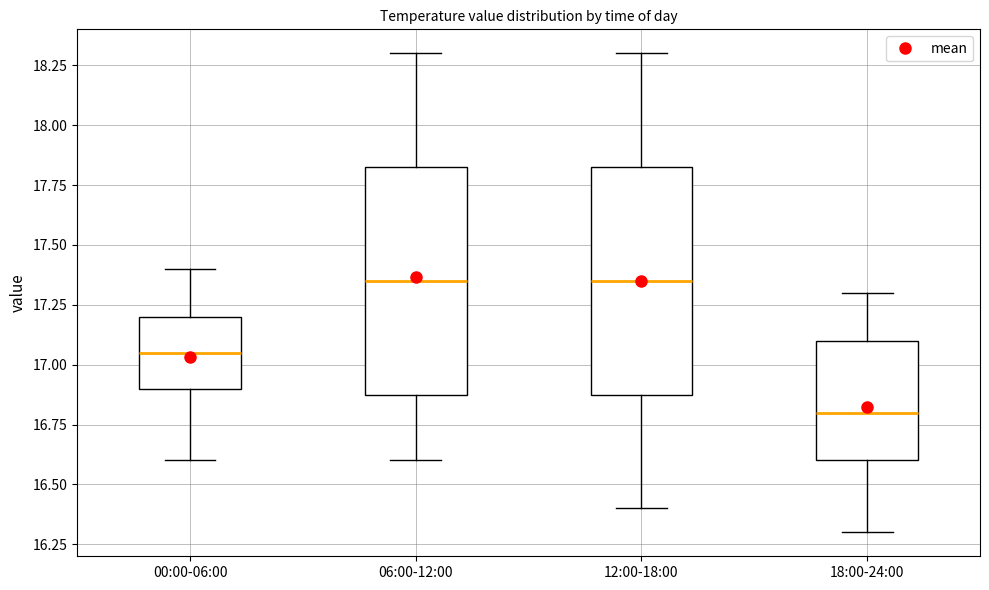

Reading left to right, transcribe this box plot: for each box, give where its median line is, the range the box spans, and where its two whiskers end, as read against the y-axis. The values are not printed on the chart, so give them approximately, as read against the axis.

00:00-06:00: median 17.05, box 16.90 to 17.20, whiskers 16.60 to 17.40
06:00-12:00: median 17.35, box 16.90 to 17.85, whiskers 16.60 to 18.30
12:00-18:00: median 17.35, box 16.90 to 17.85, whiskers 16.40 to 18.30
18:00-24:00: median 16.80, box 16.60 to 17.10, whiskers 16.30 to 17.30